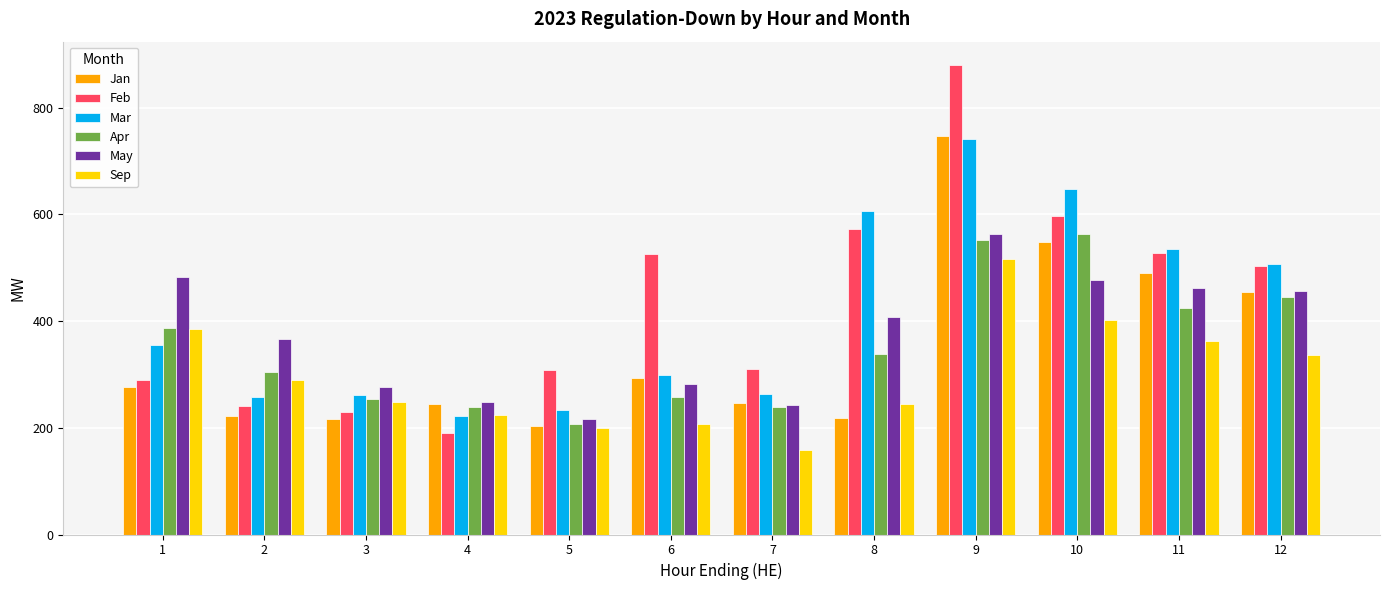

What is the difference between the maximum and minimum values in the Feb series?

689